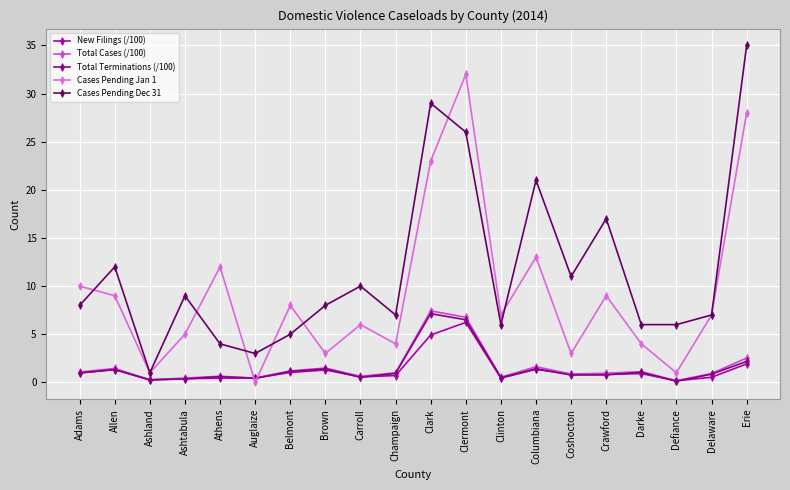

What is the label of the 9th point from the right?

Clermont